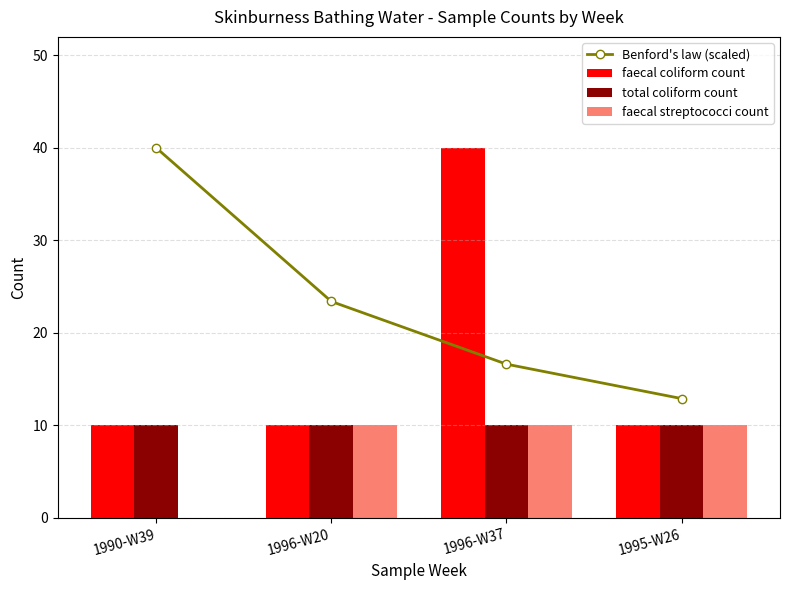

The value of Benford's law (scaled) at 1996-W20 is 36.9. True or false?

False